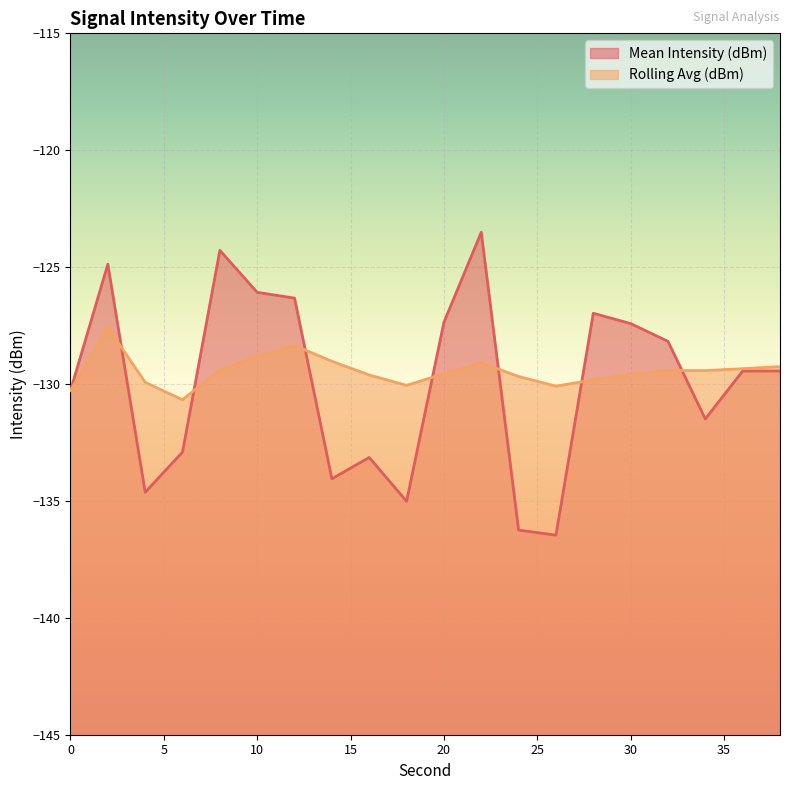

Reading left to right, extract all data points from this chart.

Mean Intensity (dBm): -130.3	-124.9	-134.6	-132.9	-124.3	-126.1	-126.3	-134.1	-133.1	-135.0	-127.4	-123.5	-136.2	-136.5	-127.0	-127.4	-128.2	-131.5	-129.4	-129.4
Rolling Avg (dBm): -130.3	-127.6	-129.9	-130.7	-129.4	-128.8	-128.4	-129.0	-129.6	-130.1	-129.6	-129.1	-129.7	-130.1	-129.8	-129.6	-129.4	-129.4	-129.3	-129.3